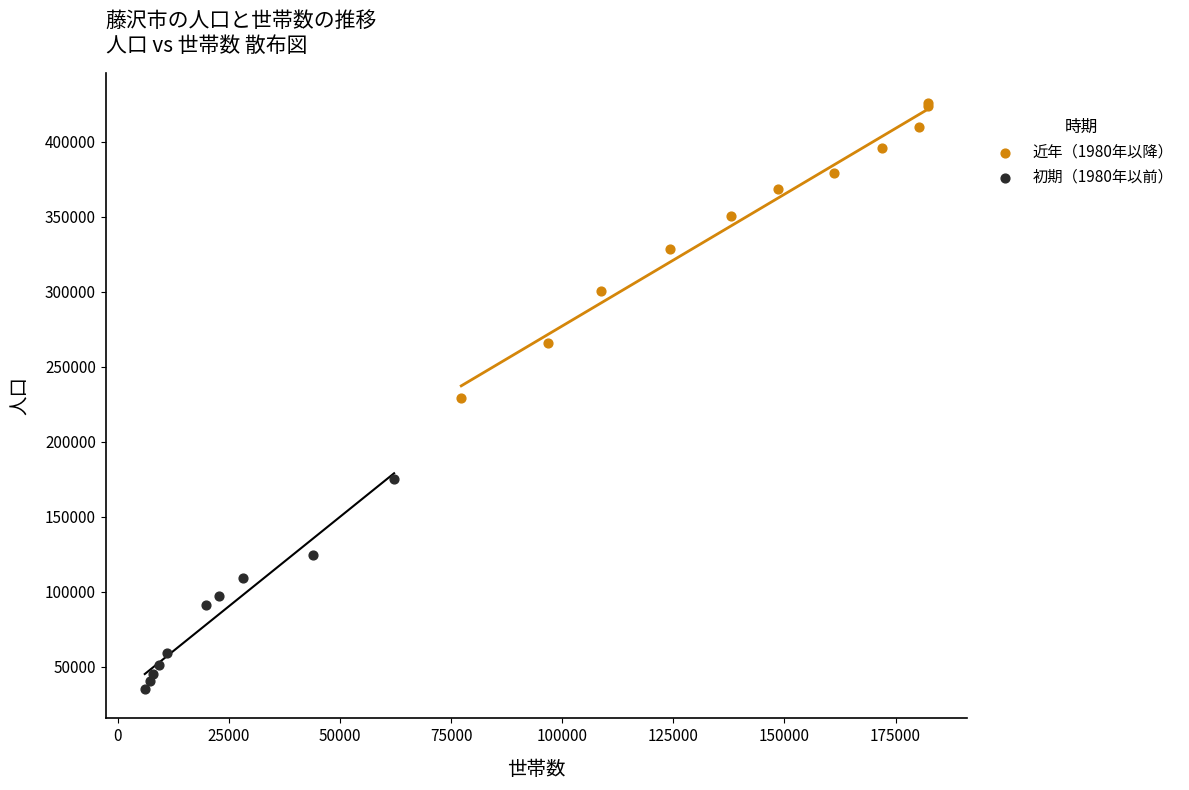

Which series has the largest Y range (max minus min)?

近年（1980年以降）